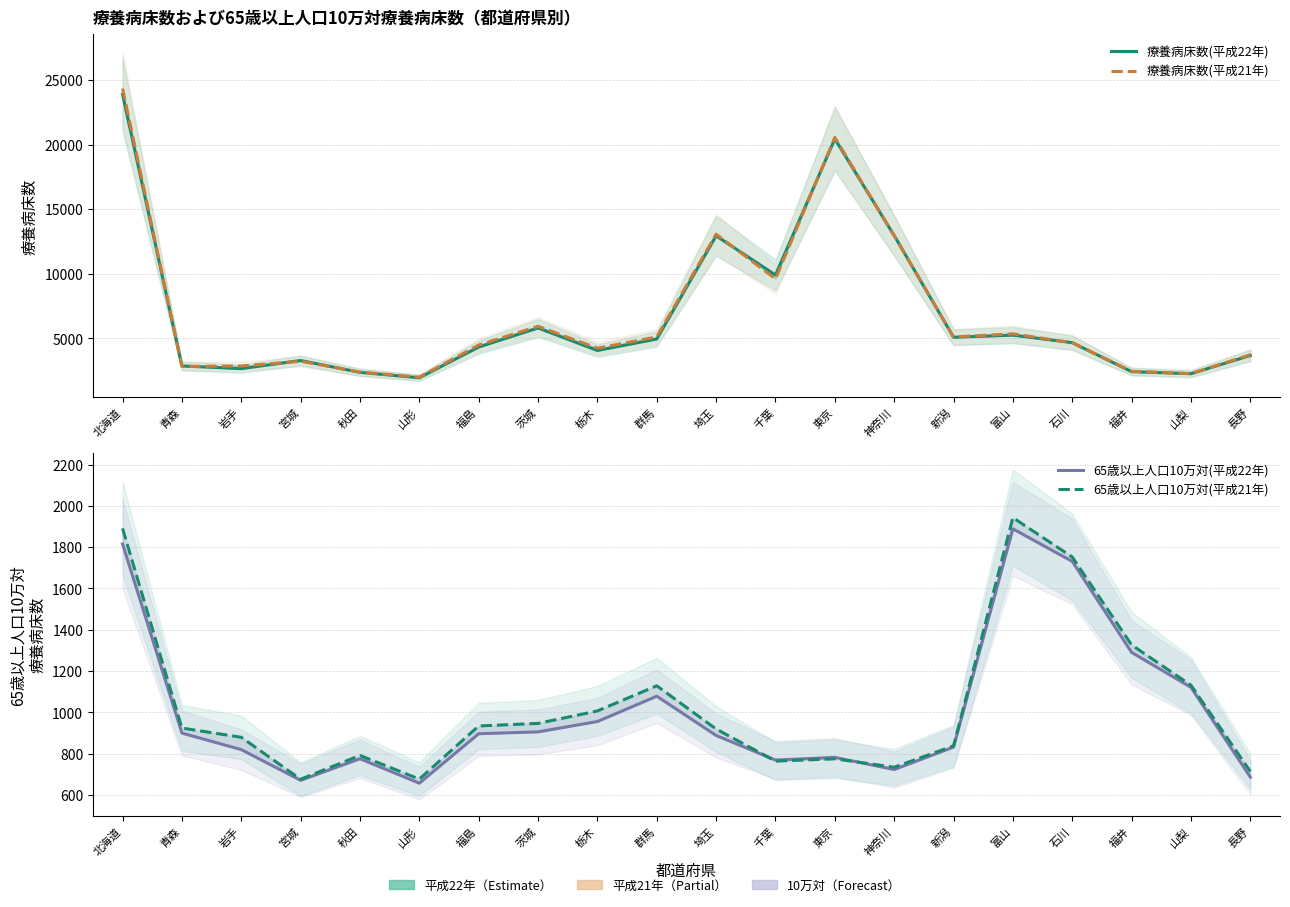

What is the difference between the maximum and minimum values in the 65歳以上人口10万対(平成21年) series?

1267.1